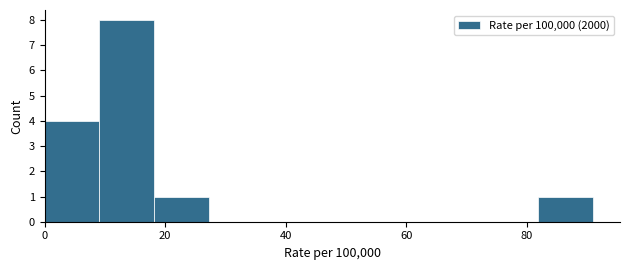

Reading left to right, transcribe this chart: for each bar, give the range it covers on the x-axis and its height. Neither the bar edges nor the heights are printed on the chart, so give them approximately, as read against the axes.

0 to 10: 4
10 to 18: 8
18 to 28: 1
28 to 36: 0
36 to 46: 0
46 to 54: 0
54 to 64: 0
64 to 72: 0
72 to 82: 0
82 to 90: 1